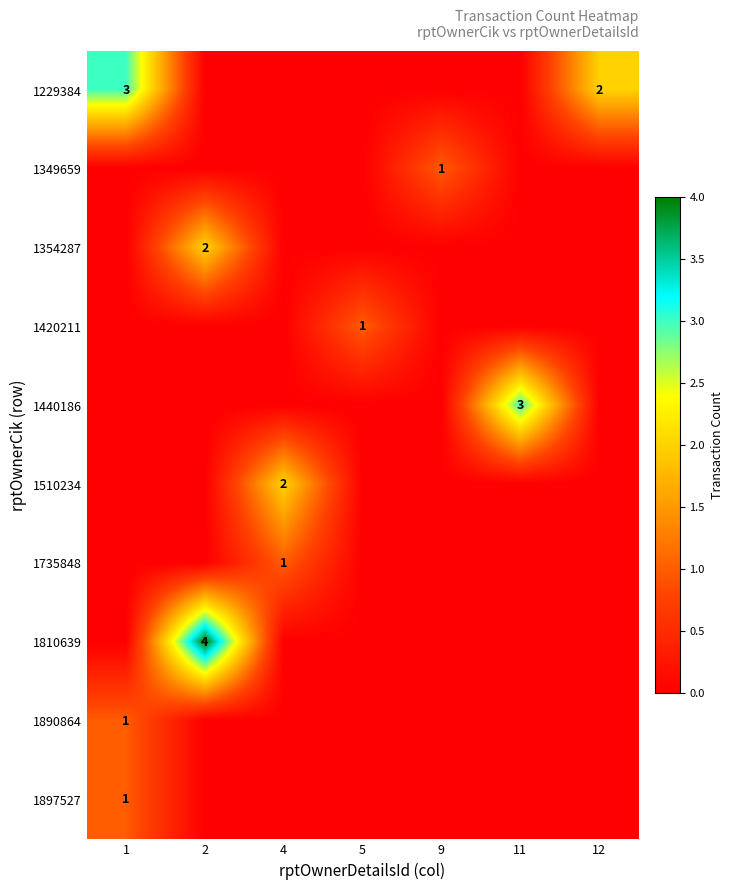

The value of 1349659 at 9 is 0. True or false?

False